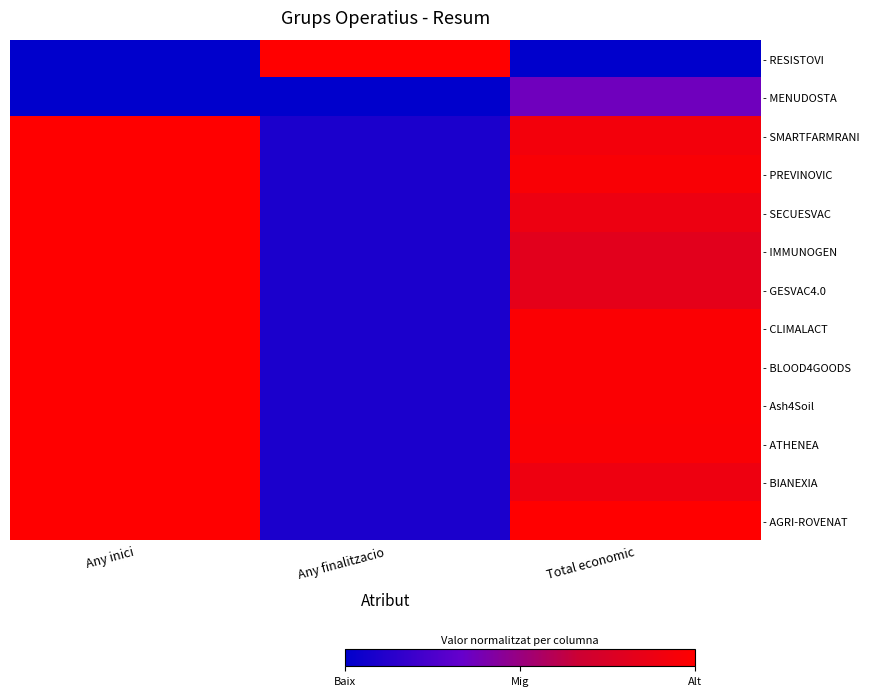

At how many categories does at least one series exceed 0?

3